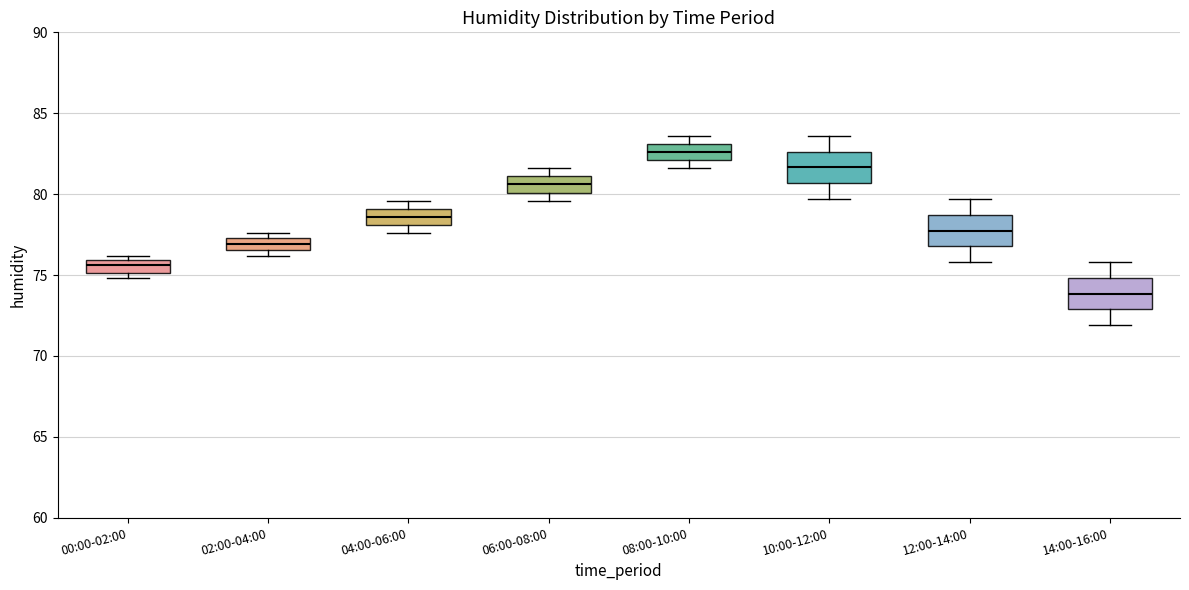

Where does the median line of the box for 08:00-10:00 sit on the y-axis? The values are not printed on the chart, so give them approximately, as read against the axis.

82.5